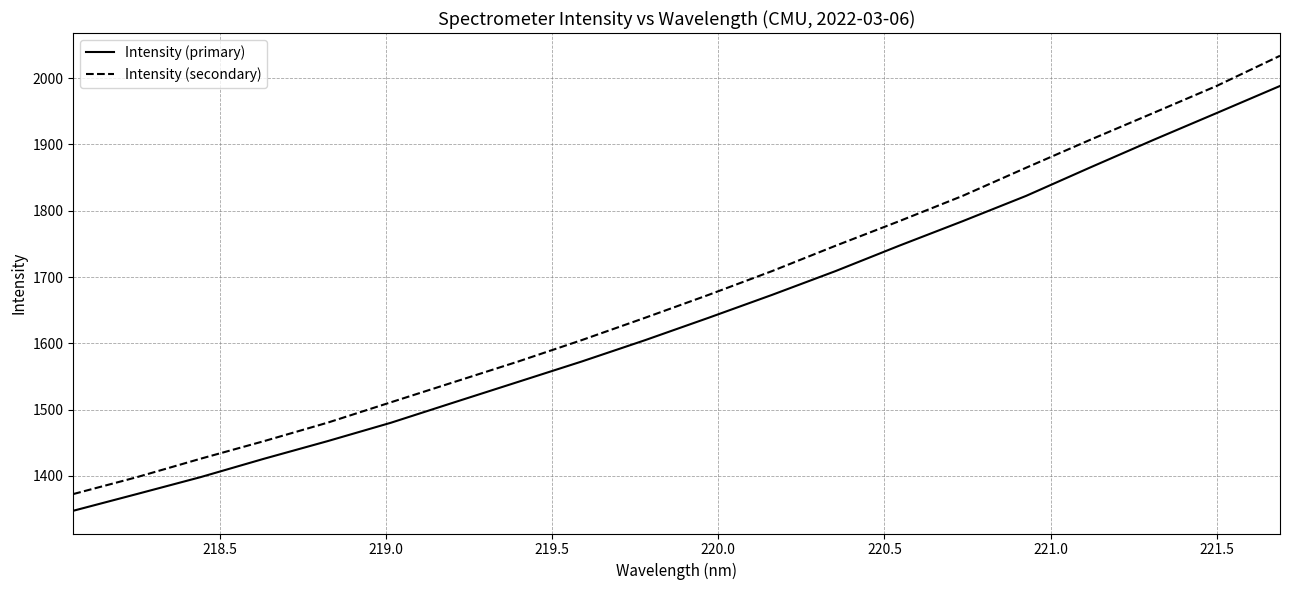

Reading left to right, list all the values displayed in this chart.

Intensity (primary): 1347.4	1372.6	1398.1	1425.8	1452.4	1480.2	1511.1	1541.8	1572.5	1604.8	1638.5	1673.1	1709.0	1747.2	1784.2	1822.4	1864.8	1906.6	1947.2	1988.2
Intensity (secondary): 1372.6	1398.1	1425.8	1452.4	1480.2	1511.1	1541.8	1572.5	1604.8	1638.5	1673.1	1709.0	1747.2	1784.2	1822.4	1864.8	1906.6	1947.2	1988.2	2033.7